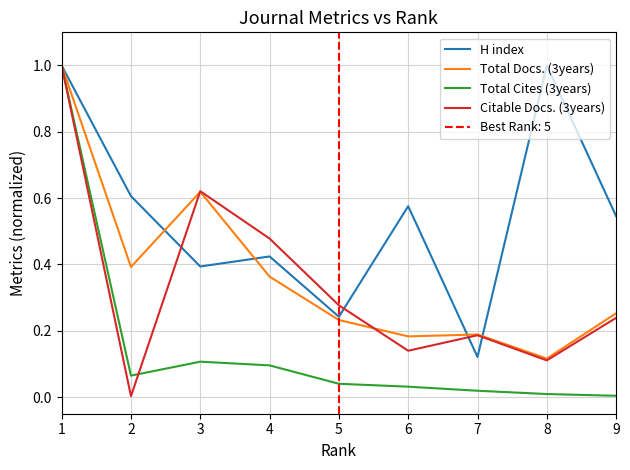

The value of Total Cites (3years) at 2 is 0.0. True or false?

False